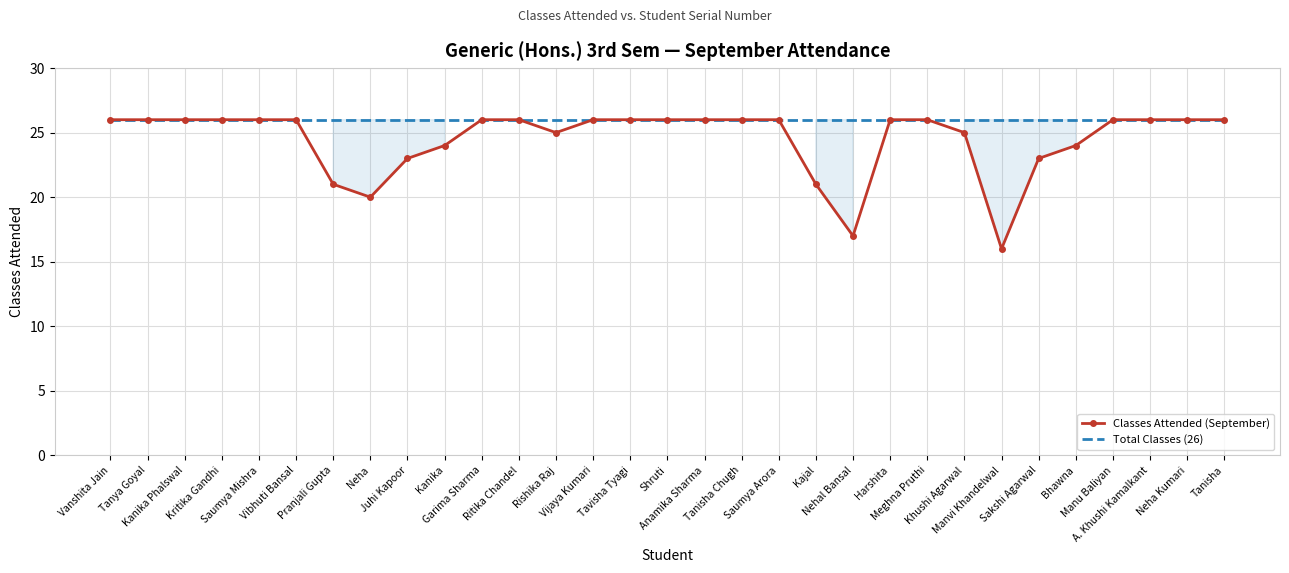

Which series changed the most between Pranjali Gupta and Sakshi Agarwal?

Classes Attended (September)